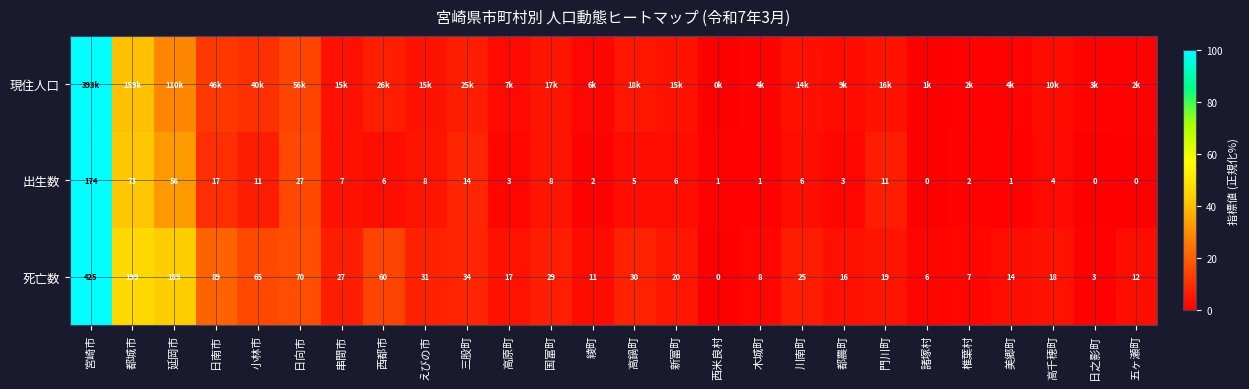

Rank the categories by 死亡数 value from highest to lowest.

宮崎市, 都城市, 延岡市, 日南市, 日向市, 小林市, 西都市, 三股町, えびの市, 高鍋町, 国富町, 串間市, 川南町, 新富町, 門川町, 高千穂町, 高原町, 都農町, 美郷町, 五ヶ瀬町, 綾町, 木城町, 椎葉村, 諸塚村, 日之影町, 西米良村